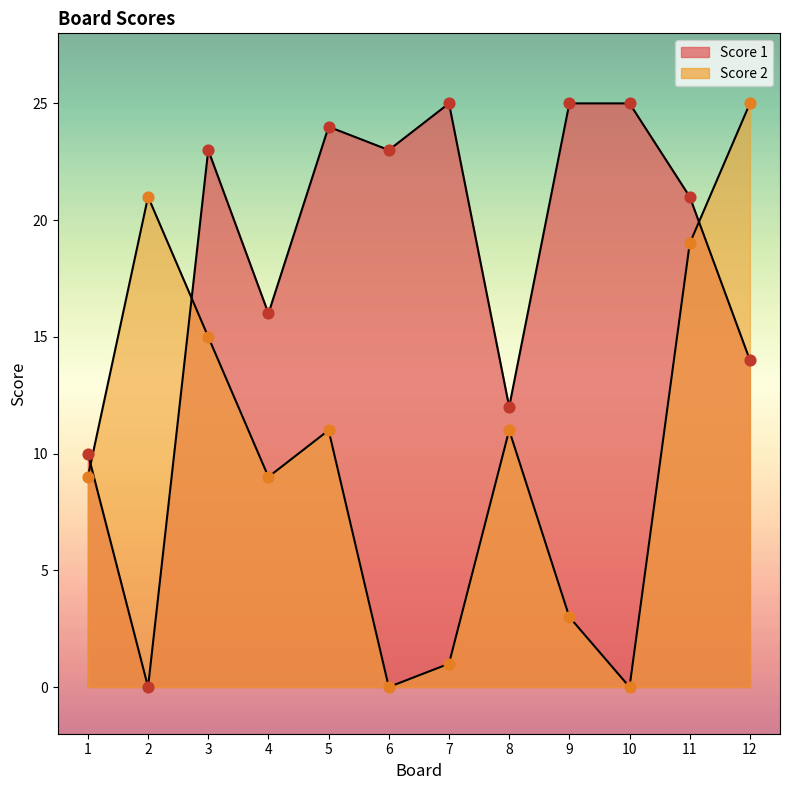

What are all the series names shown in the legend?

Score 1, Score 2